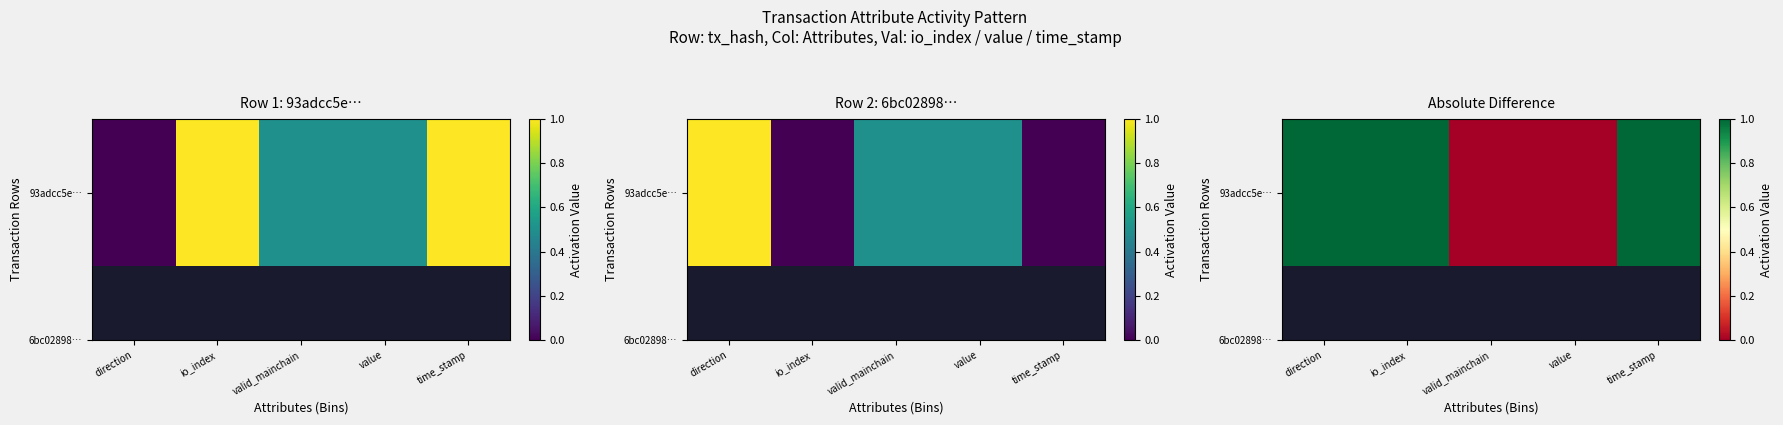

What is the average value?

1